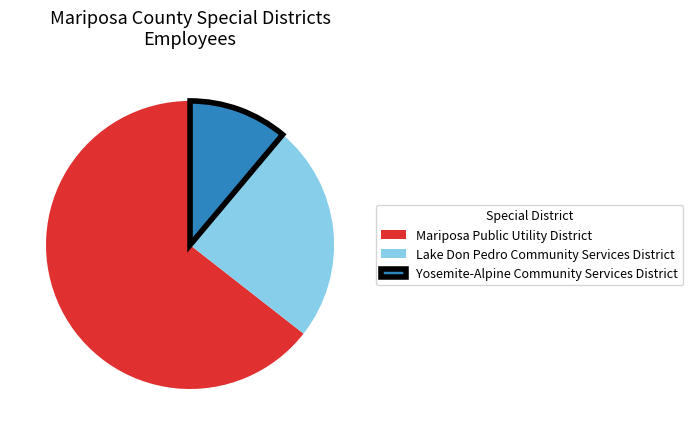

Approximately how many times larger is the value at Yosemite-Alpine Community Services District compared to Mariposa Public Utility District?

0.2